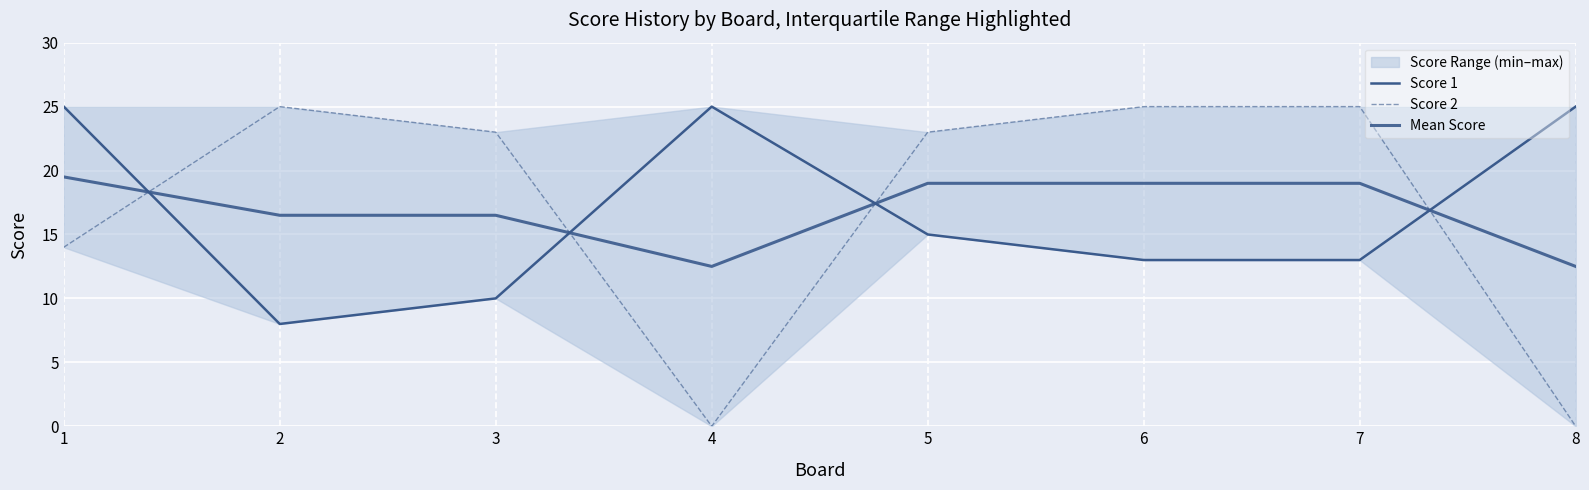

Where is Score 1 nearest to the value 16?

5